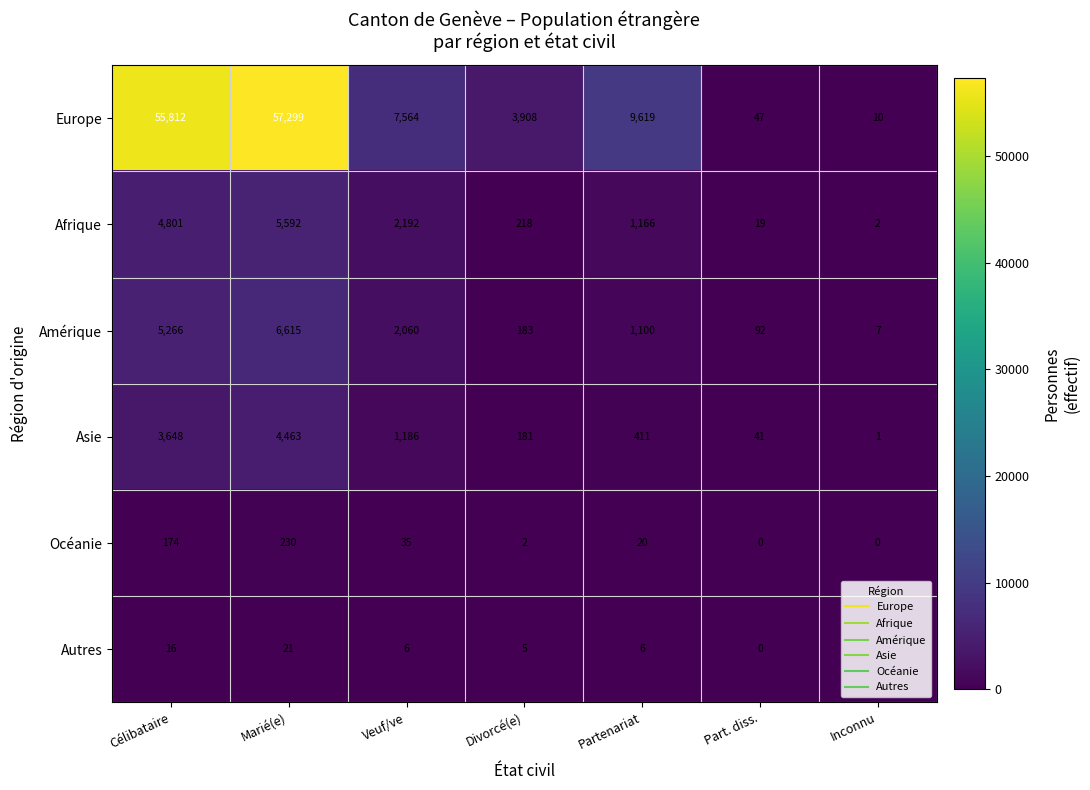

The value of Afrique at Marié(e) is 1890. True or false?

False